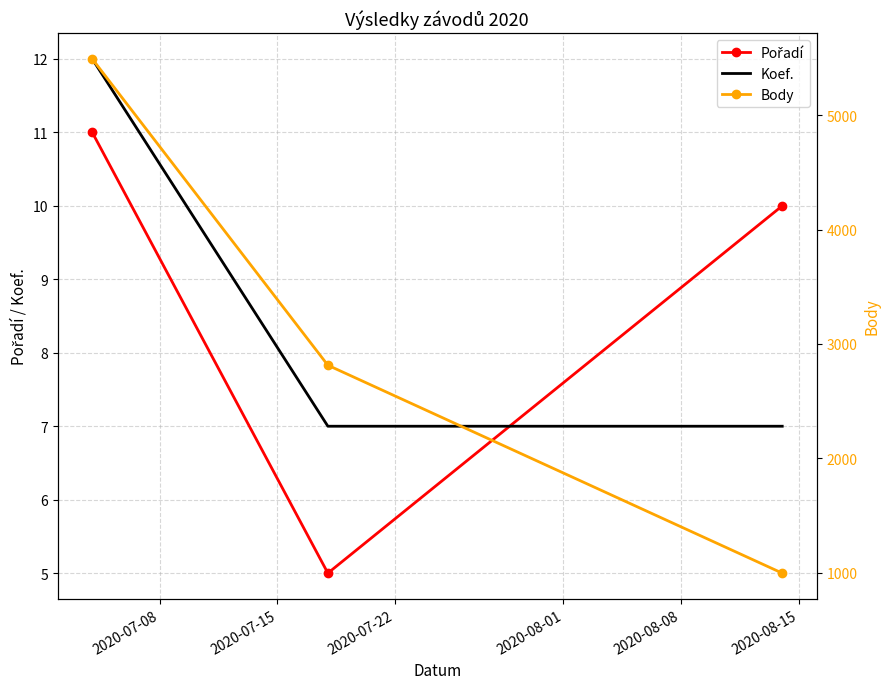

What is the total value across all series at 2020-07-22?

1014